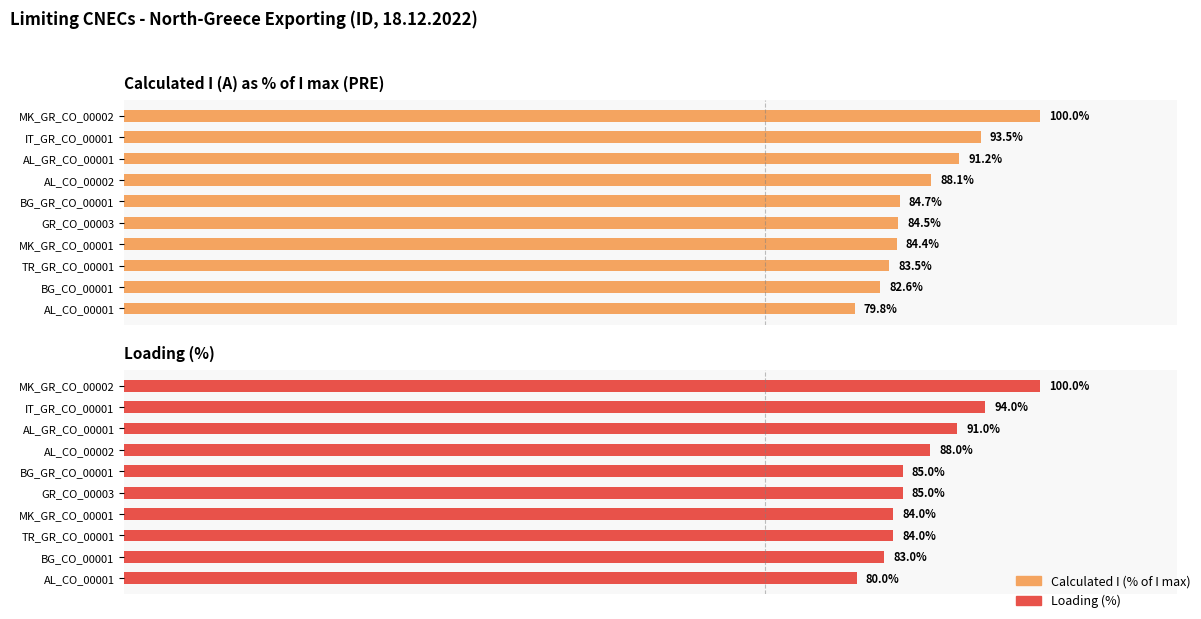

What is the value of the Calculated I (% of I max) bar at the 5th from the left?

84.7